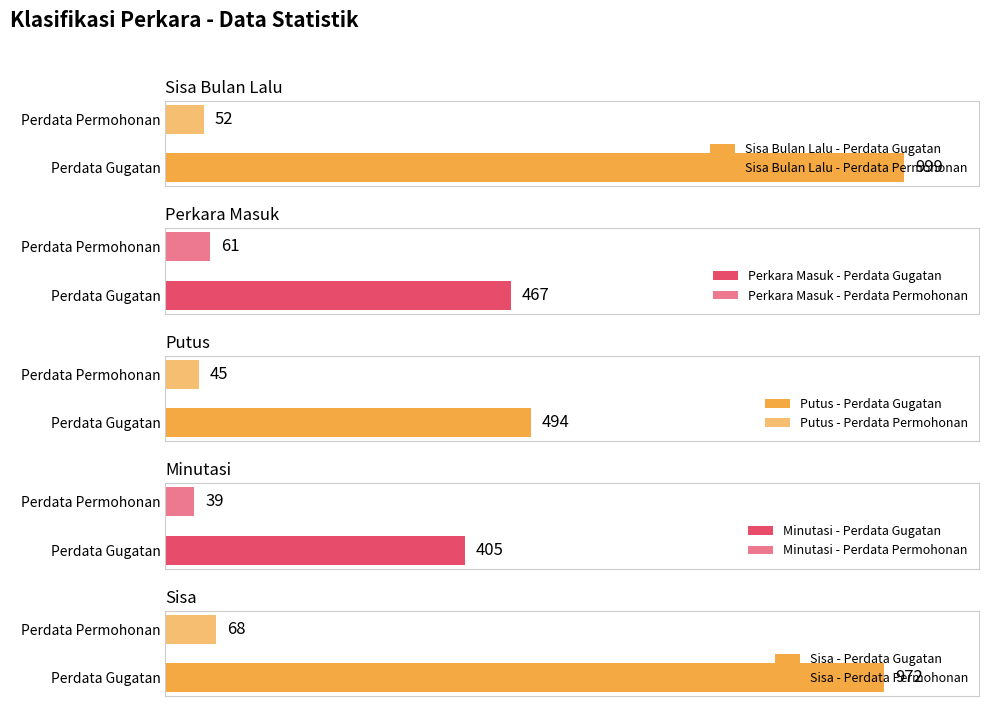

Rank the series by their maximum value, from highest to lowest.

Sisa Bulan Lalu, Sisa, Putus, Perkara Masuk, Minutasi